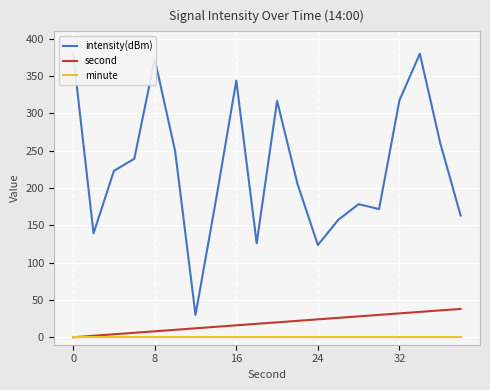

Which series has the largest total across all categories?

intensity(dBm)